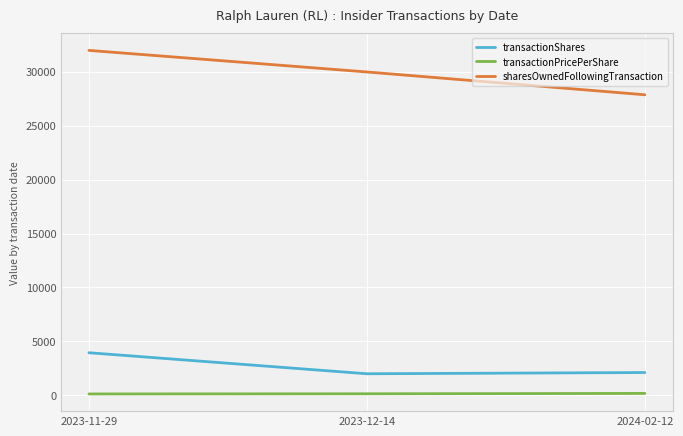

What is the label of the 1st point from the left?

2023-11-29